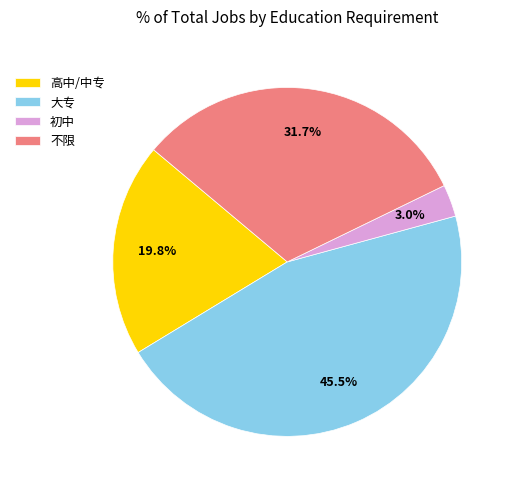

Rank the categories by value from lowest to highest.

初中, 高中/中专, 不限, 大专